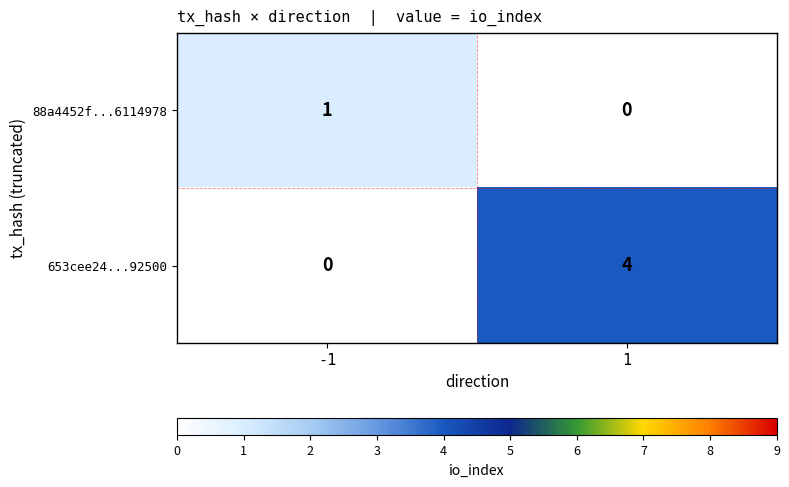

Rank the series by their maximum value, from highest to lowest.

653cee24...92500, 88a4452f...6114978